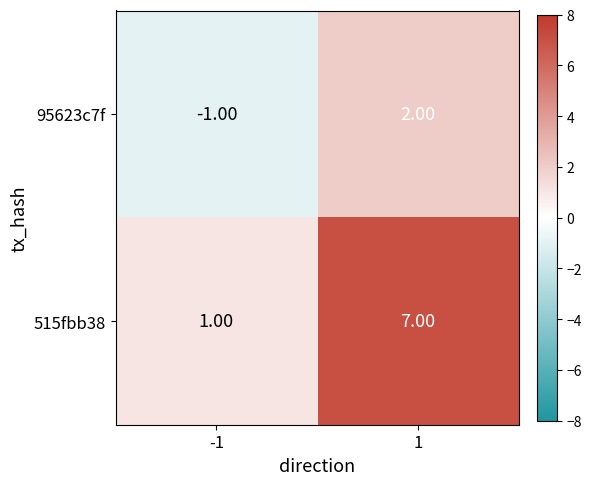

What is the total value across all series at 1?

9